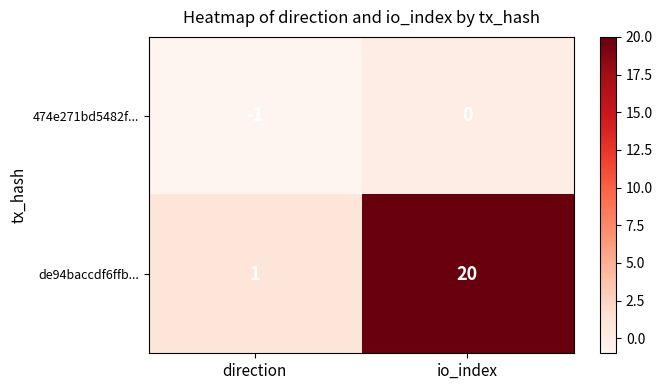

The value of 474e271bd5482f... at direction is -2. True or false?

False